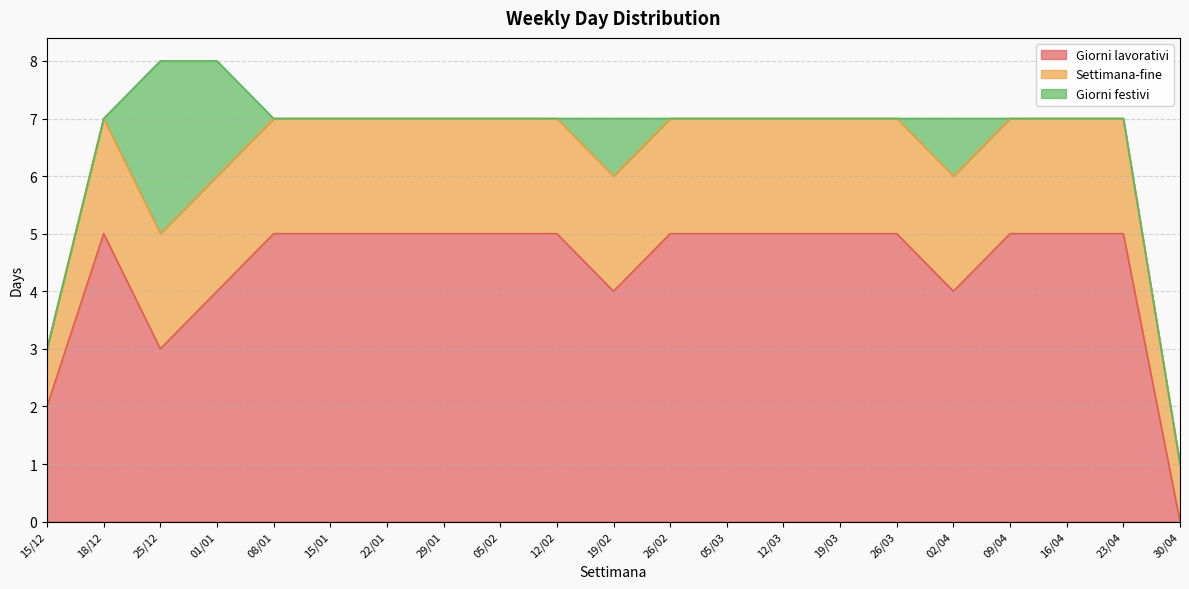

How many data points in Settimana-fine are less than 2?

2